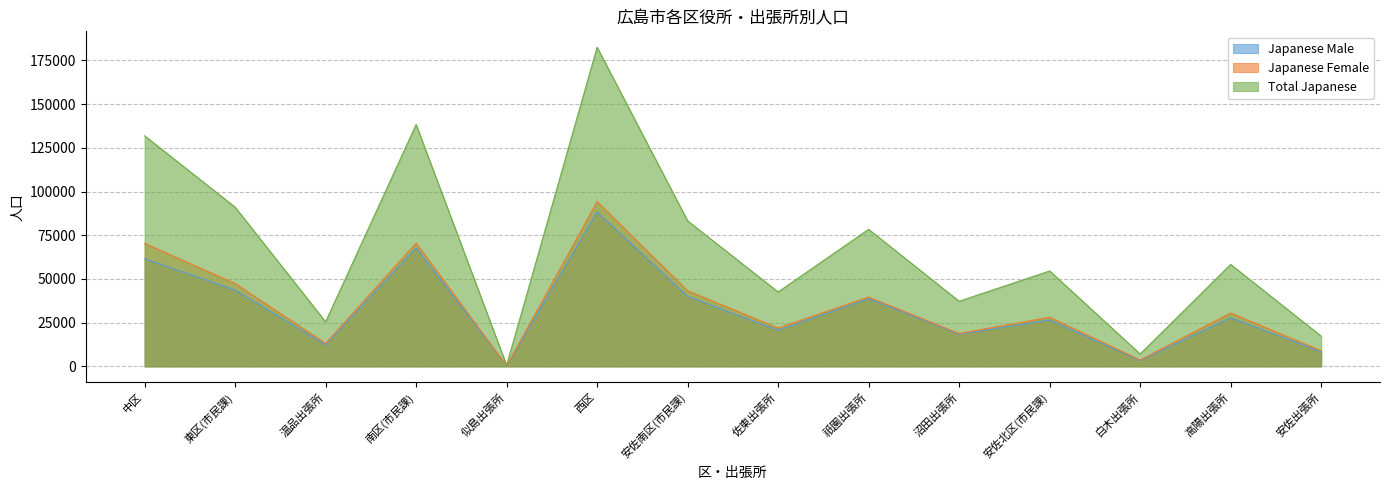

True or false: Japanese_Male has a value of 93437 at 中区.

False